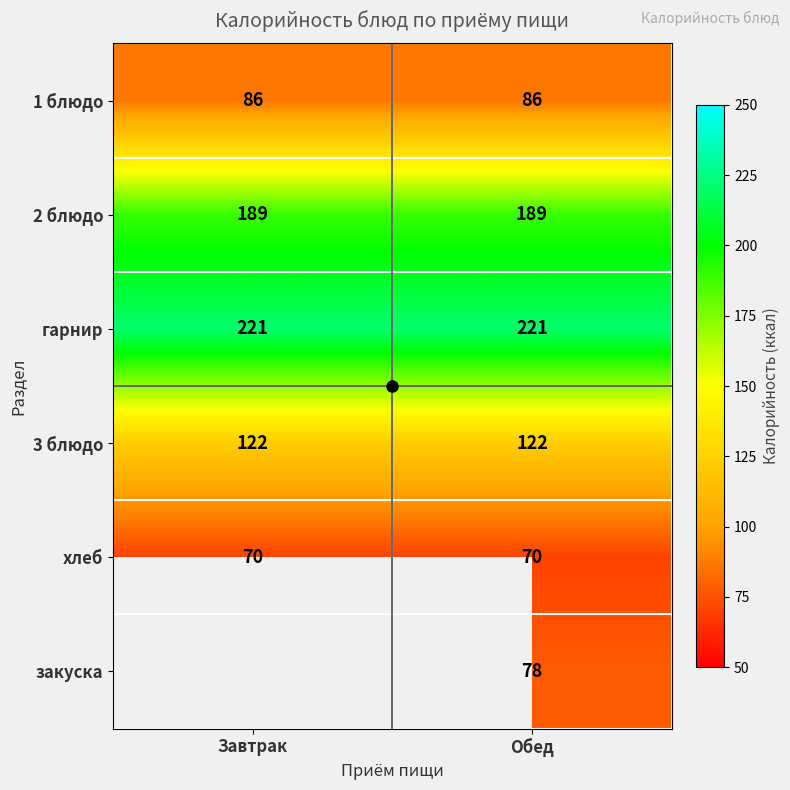

What is the spread (max minus min) of values at Завтрак?

150.5